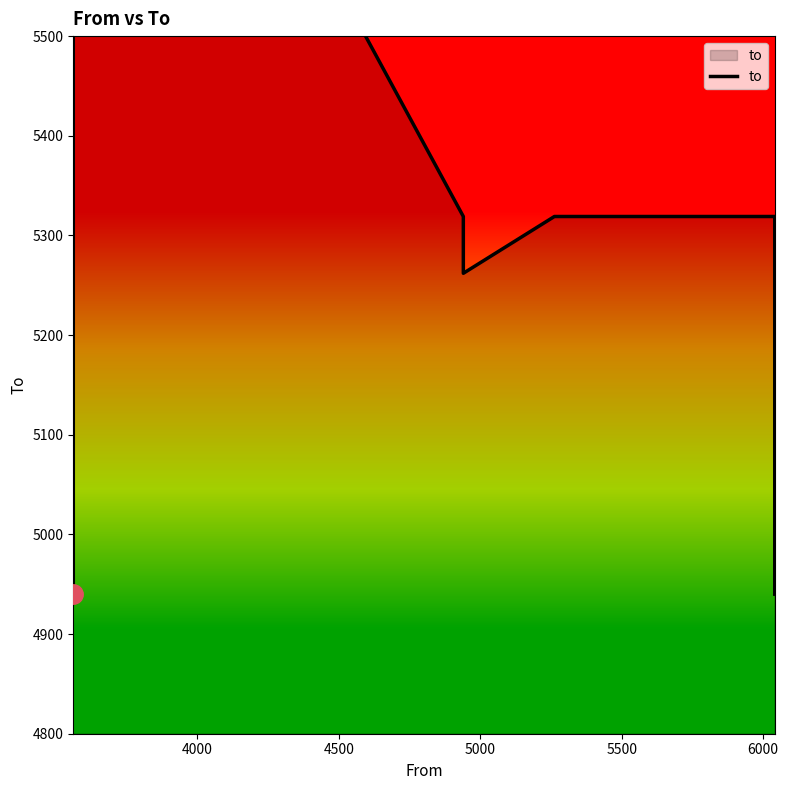

What is the average value?

5298